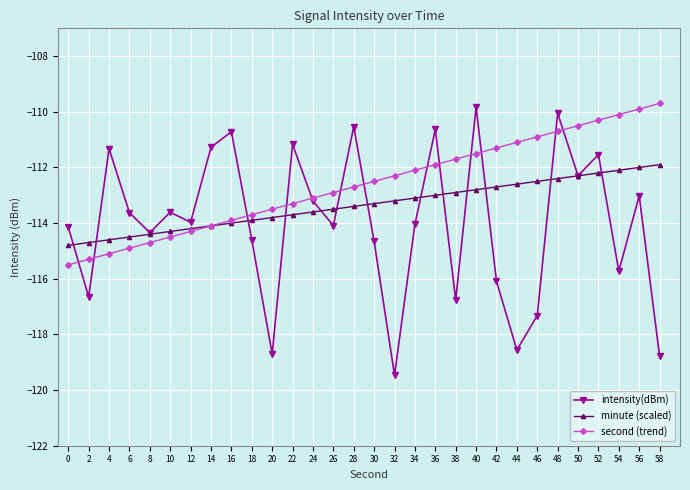

True or false: intensity(dBm) and minute (scaled) intersect in this chart.

True